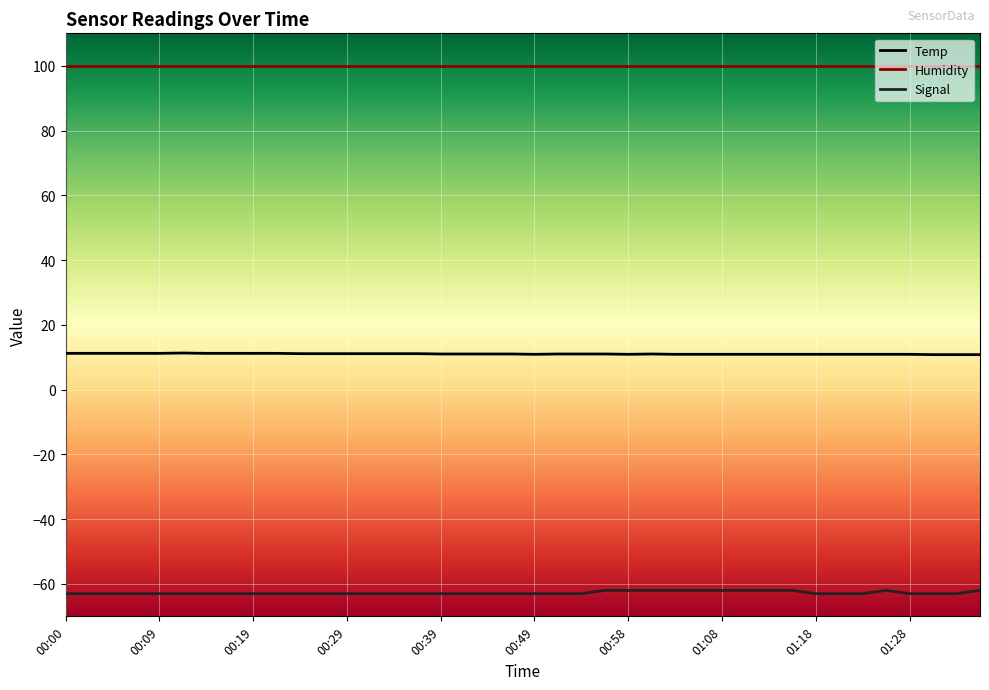

List the series in order of their peak value, lowest first.

Signal, Temp, Humidity